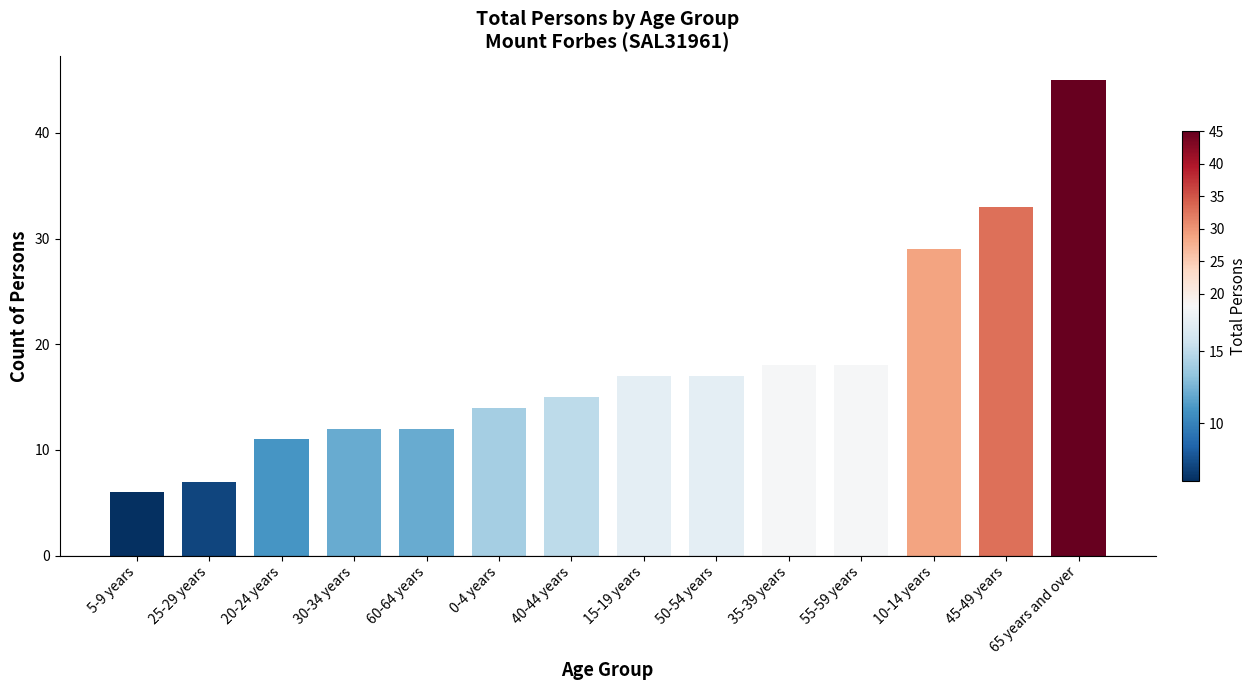

Reading left to right, extract all data points from this chart.

5-9 years=6	25-29 years=7	20-24 years=11	30-34 years=12	60-64 years=12	0-4 years=14	40-44 years=15	15-19 years=17	50-54 years=17	35-39 years=18	55-59 years=18	10-14 years=29	45-49 years=33	65 years and over=45